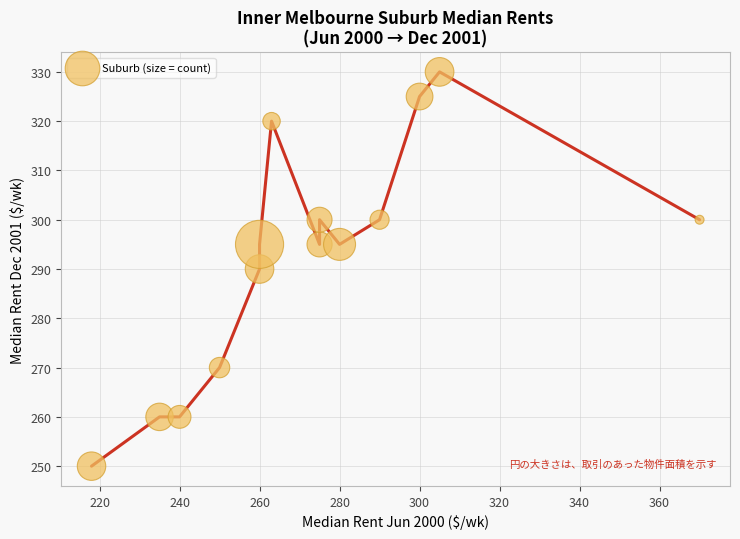

What is the range of X values (max minus min)?

152